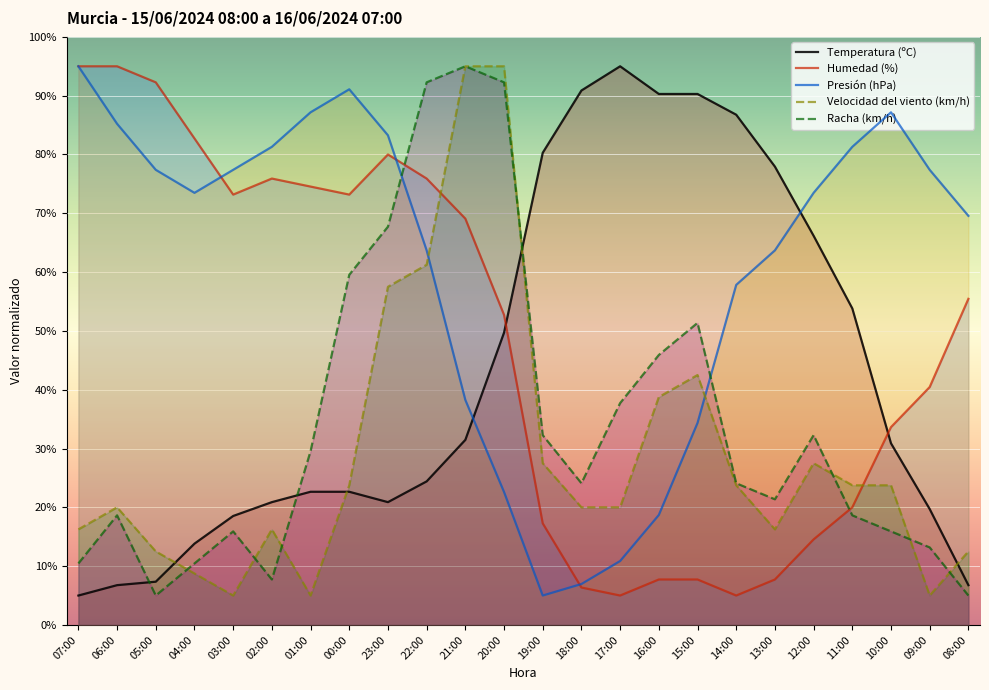

What is the minimum value for Velocidad del viento (km/h)?

5.0